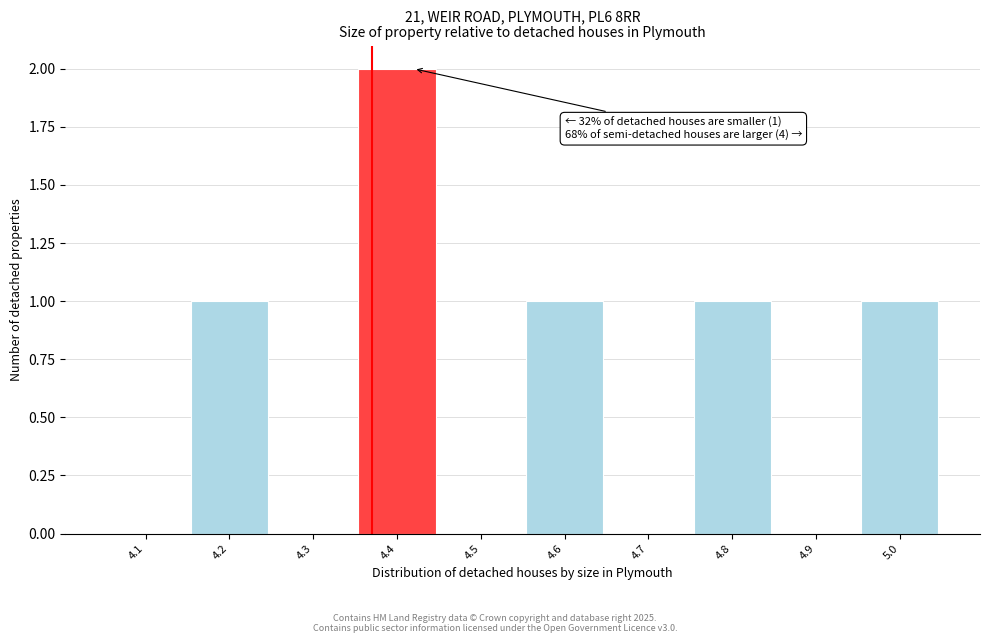

Reading left to right, what are all the values shown in this chart?

4.1=0	4.2=1	4.3=0	4.4=2	4.5=0	4.6=1	4.7=0	4.8=1	4.9=0	5.0=1